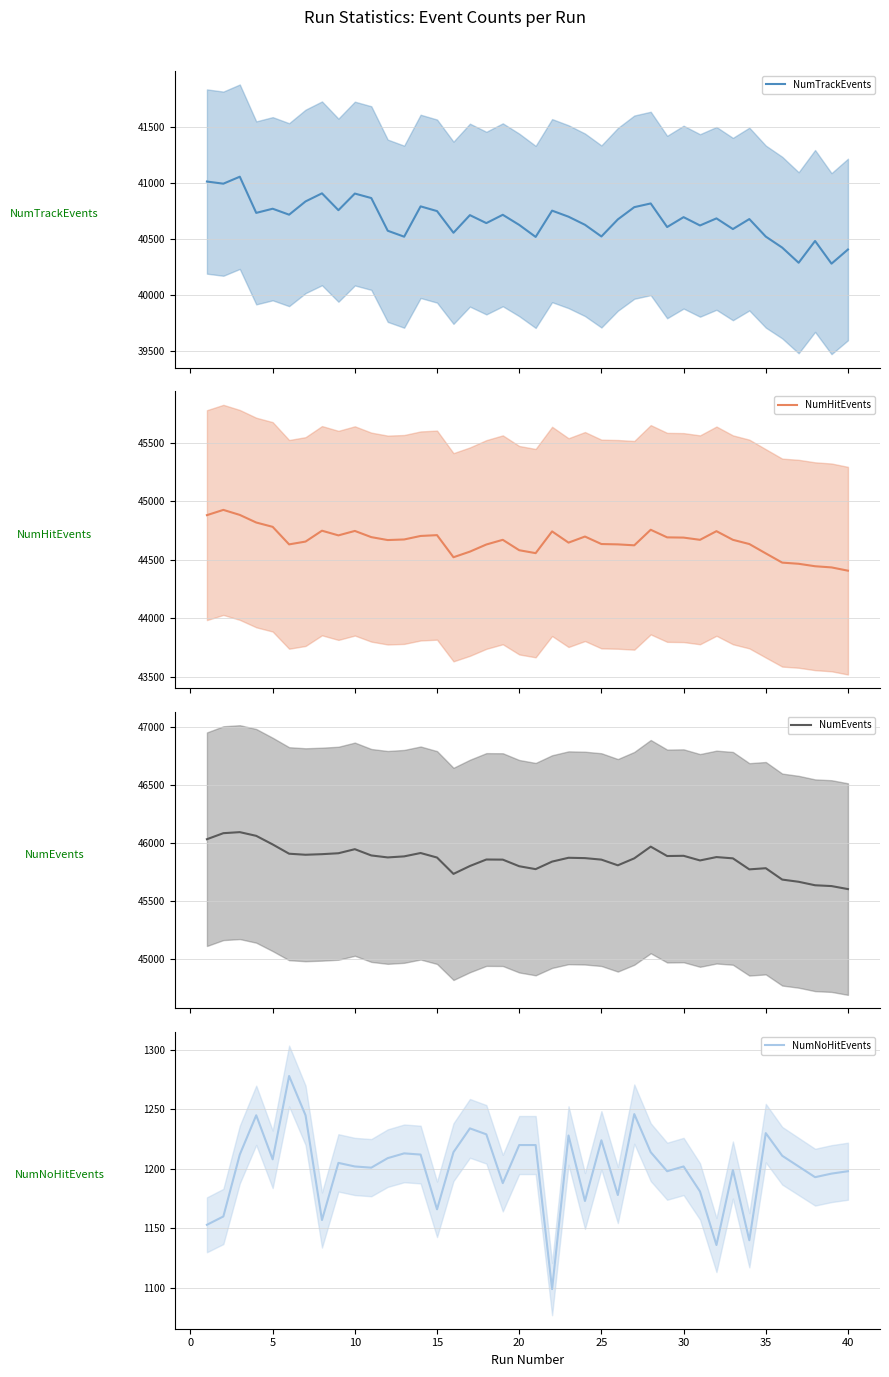

What is the lowest value of the NumTrackEvents series?

40280